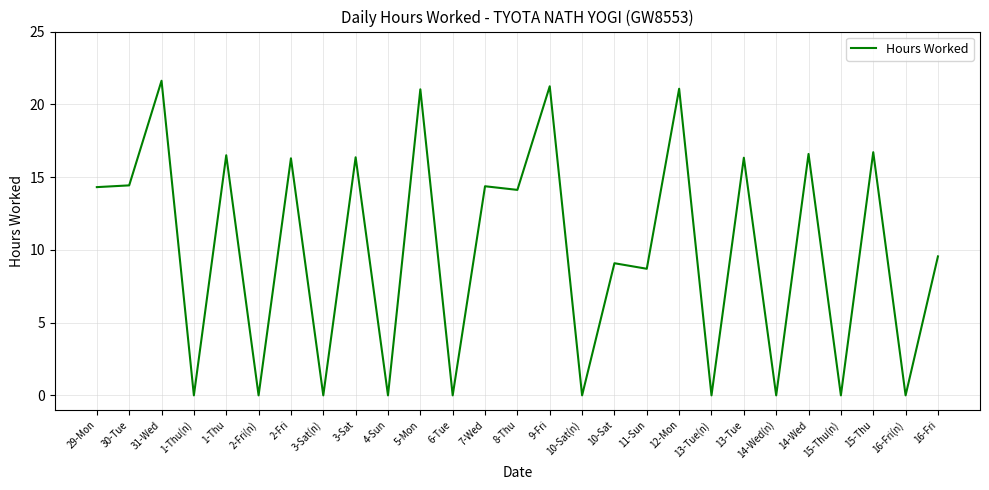

Which category has the highest value across all series?

31-Wed